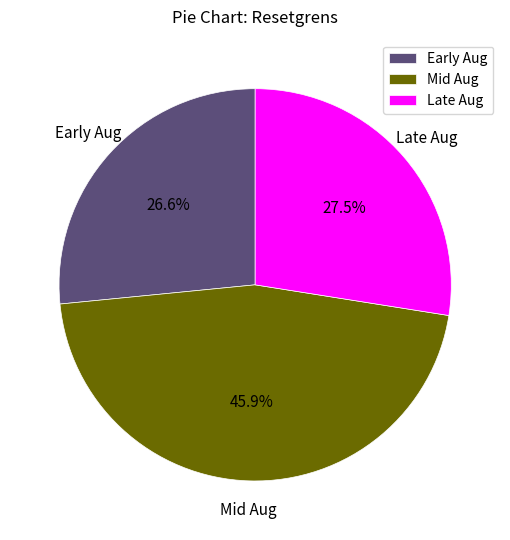

How much of the chart is everything except Late Aug?

72.5%